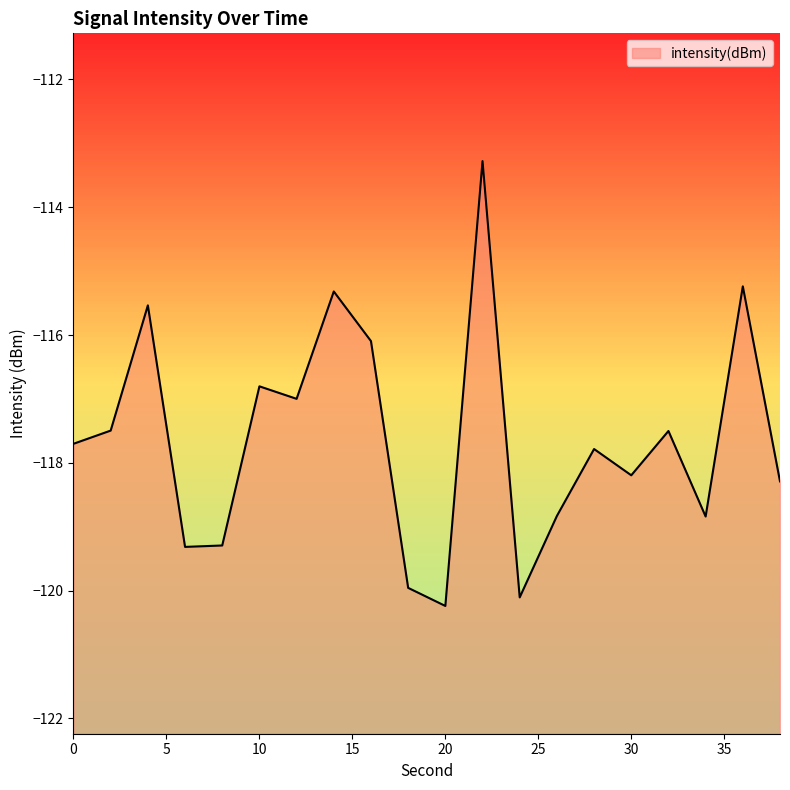

True or false: there are more than 2 points higher than both neighbors.

True